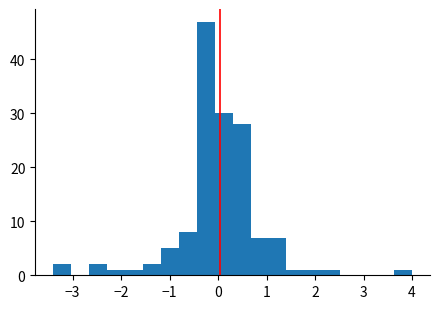

Around what value on the x-axis is the tallest bar? Give the approximate position of its centre, as read against the axis.

-0.3